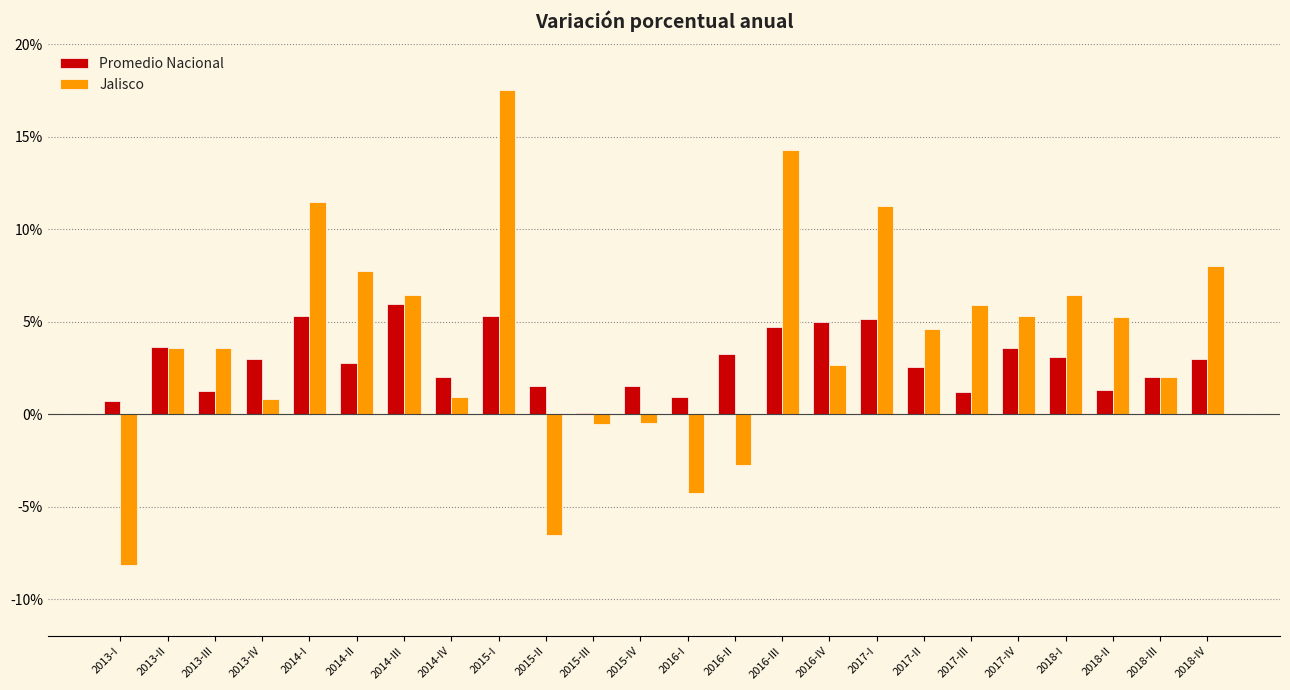

What is the sum of the Jalisco values at 2014-II and 2018-III?

9.7